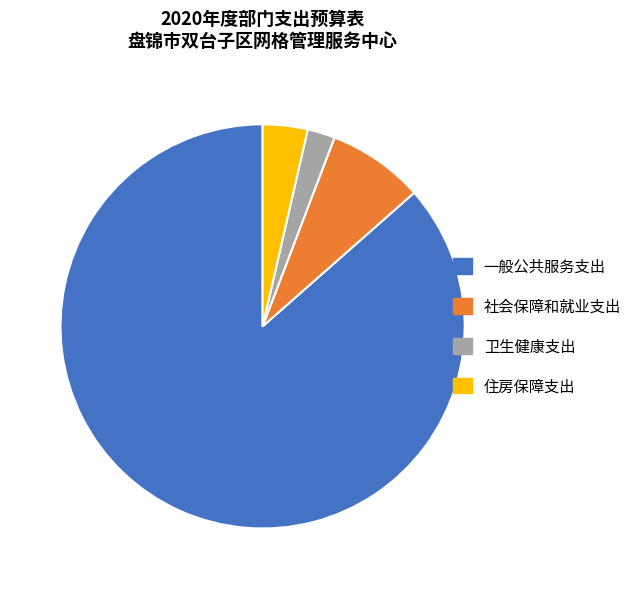

Which slice represents more than half of the pie?

一般公共服务支出